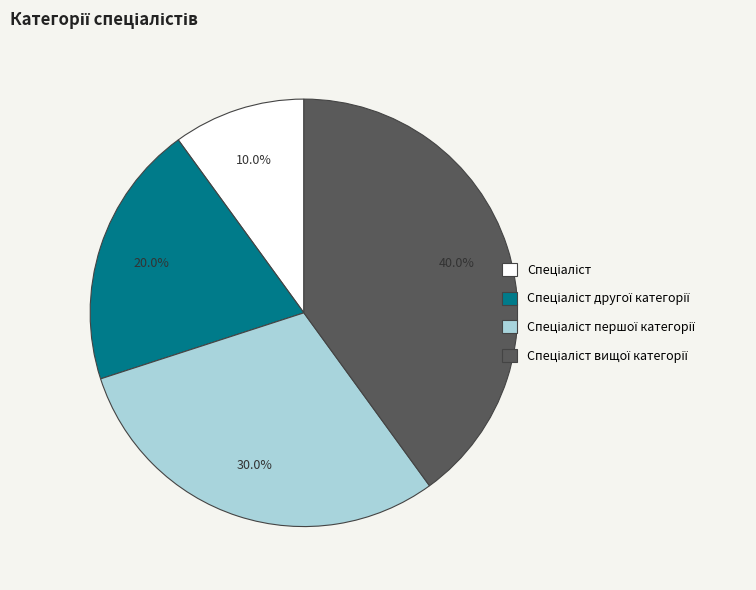

Is there a majority slice in this chart?

No